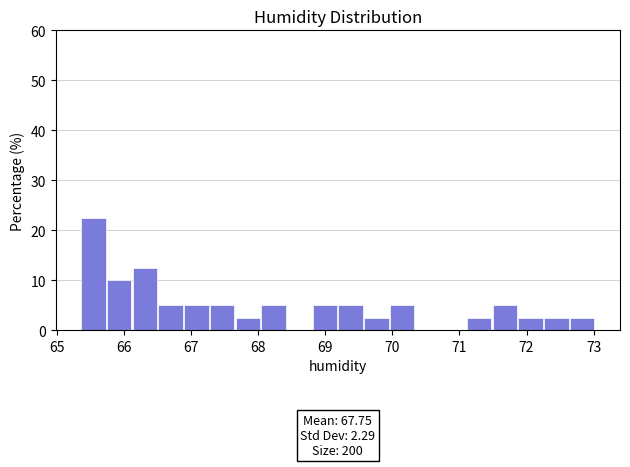

Read against the x-axis, roughly where is the centre of the tallest bar?

65.5